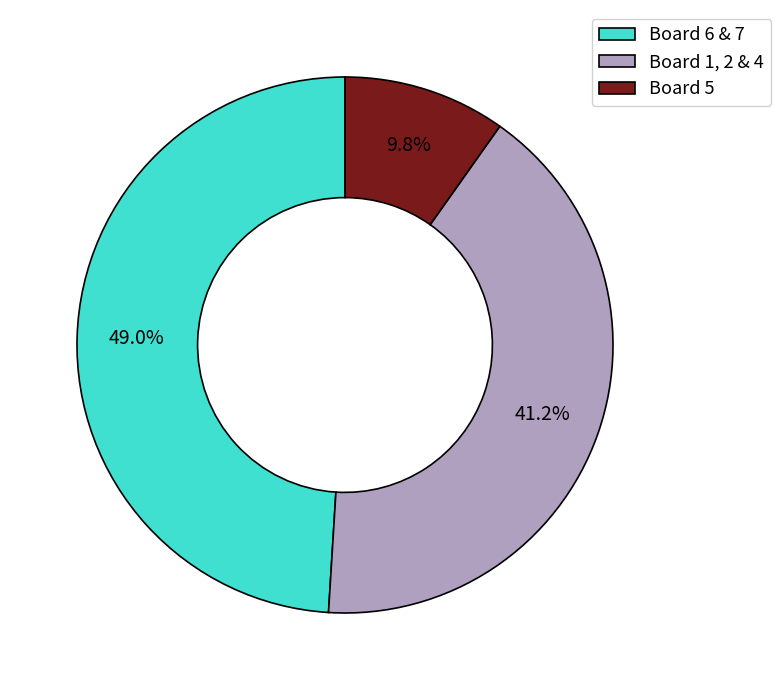

Combined, do Board 1, 2 & 4 and Board 6 & 7 account for over 50%?

Yes